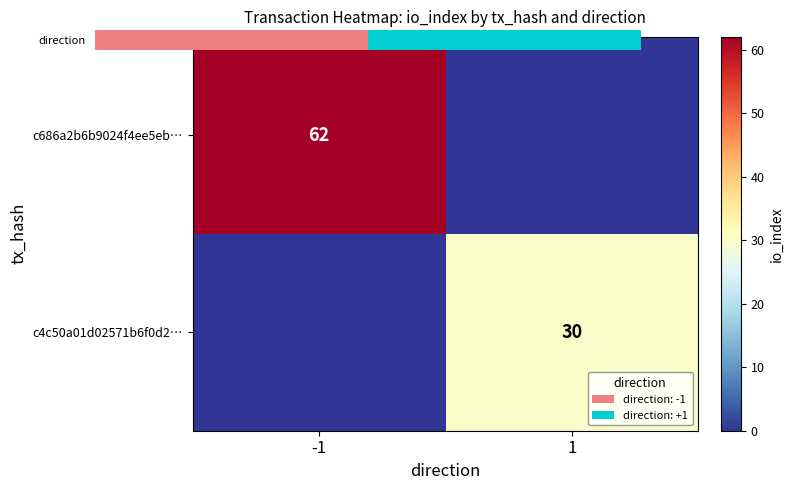

Count the number of categories in the chart.

2